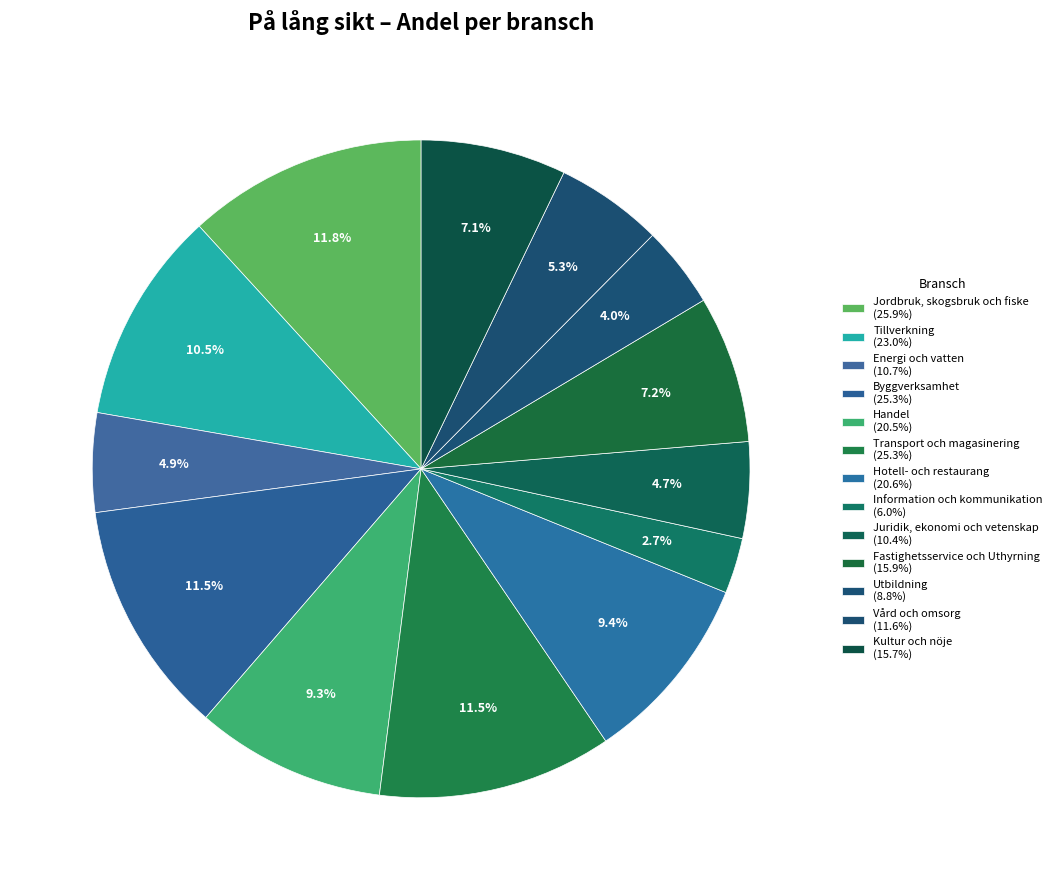

The Handel slice represents 9% of the pie. True or false?

True